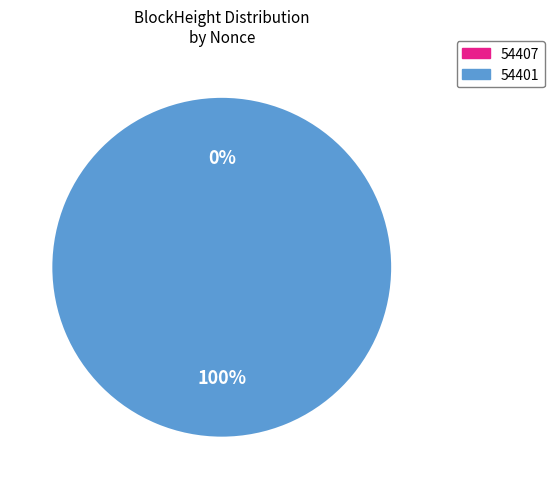

Is it true that 54401 is 99% of the pie?

False